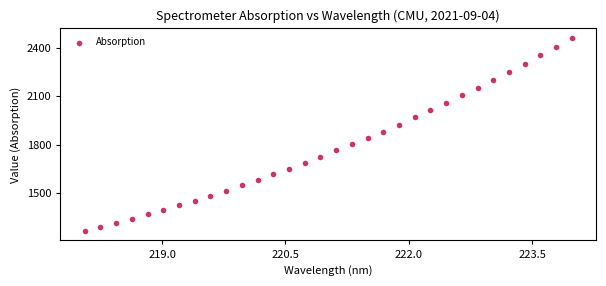

What is the range of X values (max minus min)?

5.9